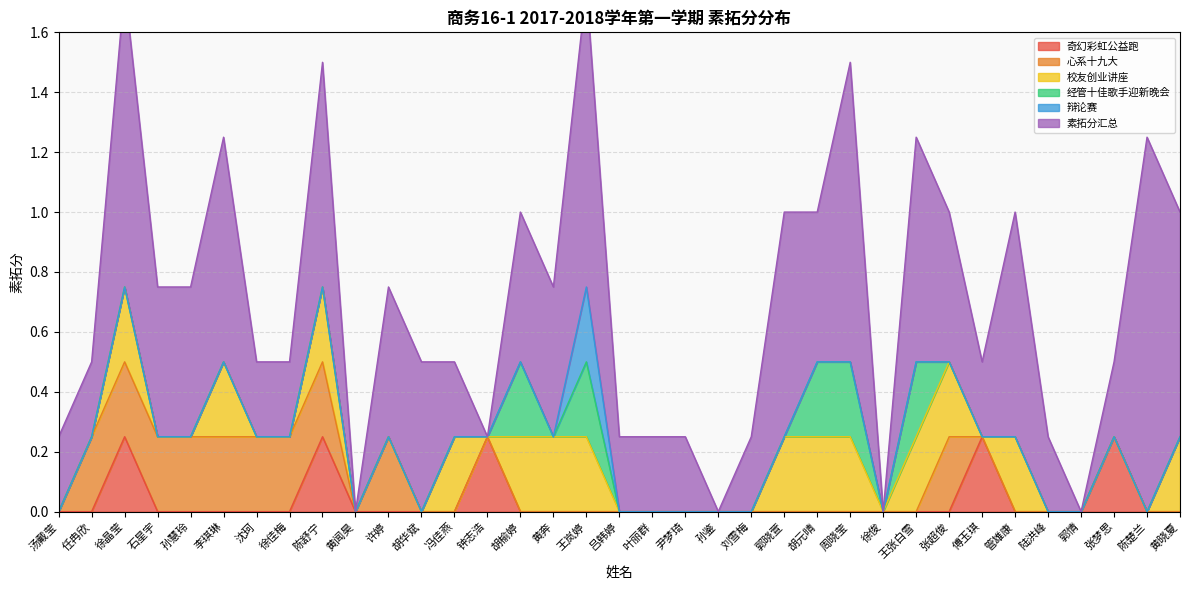

What is the sum of the 经管十佳歌手迎新晚会 values at 胡榆婷 and 徐晶莹?

0.2